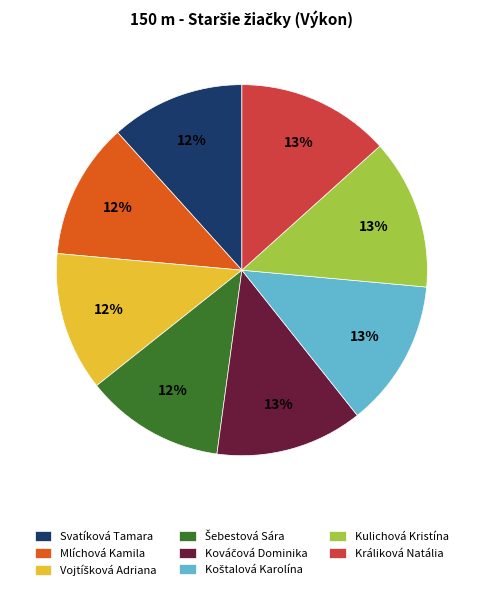

To the nearest percent, what is the average slice percentage?

12%